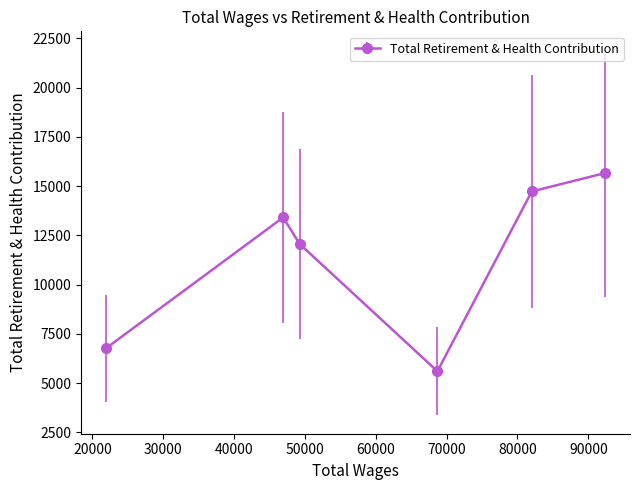

Reading right to left, what are all the values shown in this chart?

15659	14726	5601	12062	13408	6768